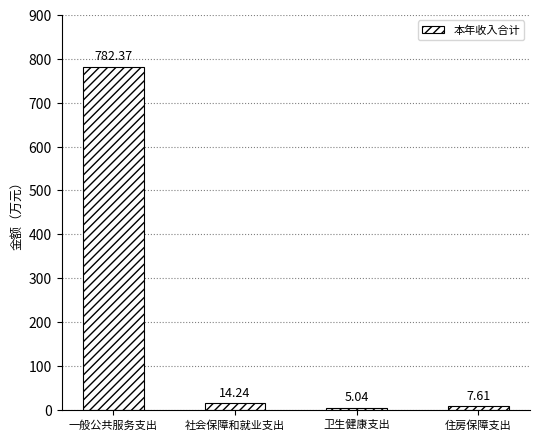

What is the change in value from 一般公共服务支出 to 卫生健康支出?

-777.3